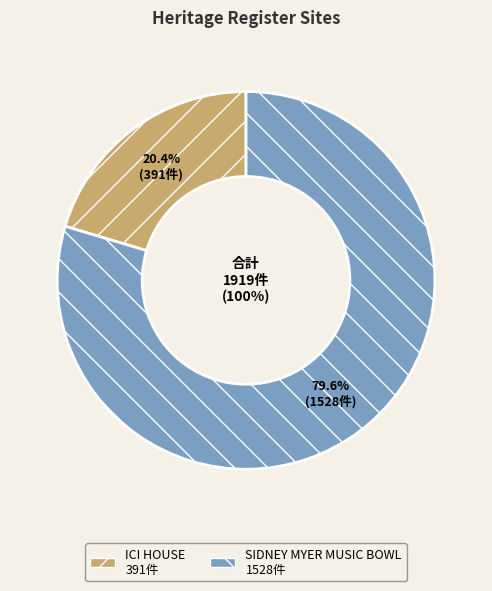

Count the number of slices in the pie.

2